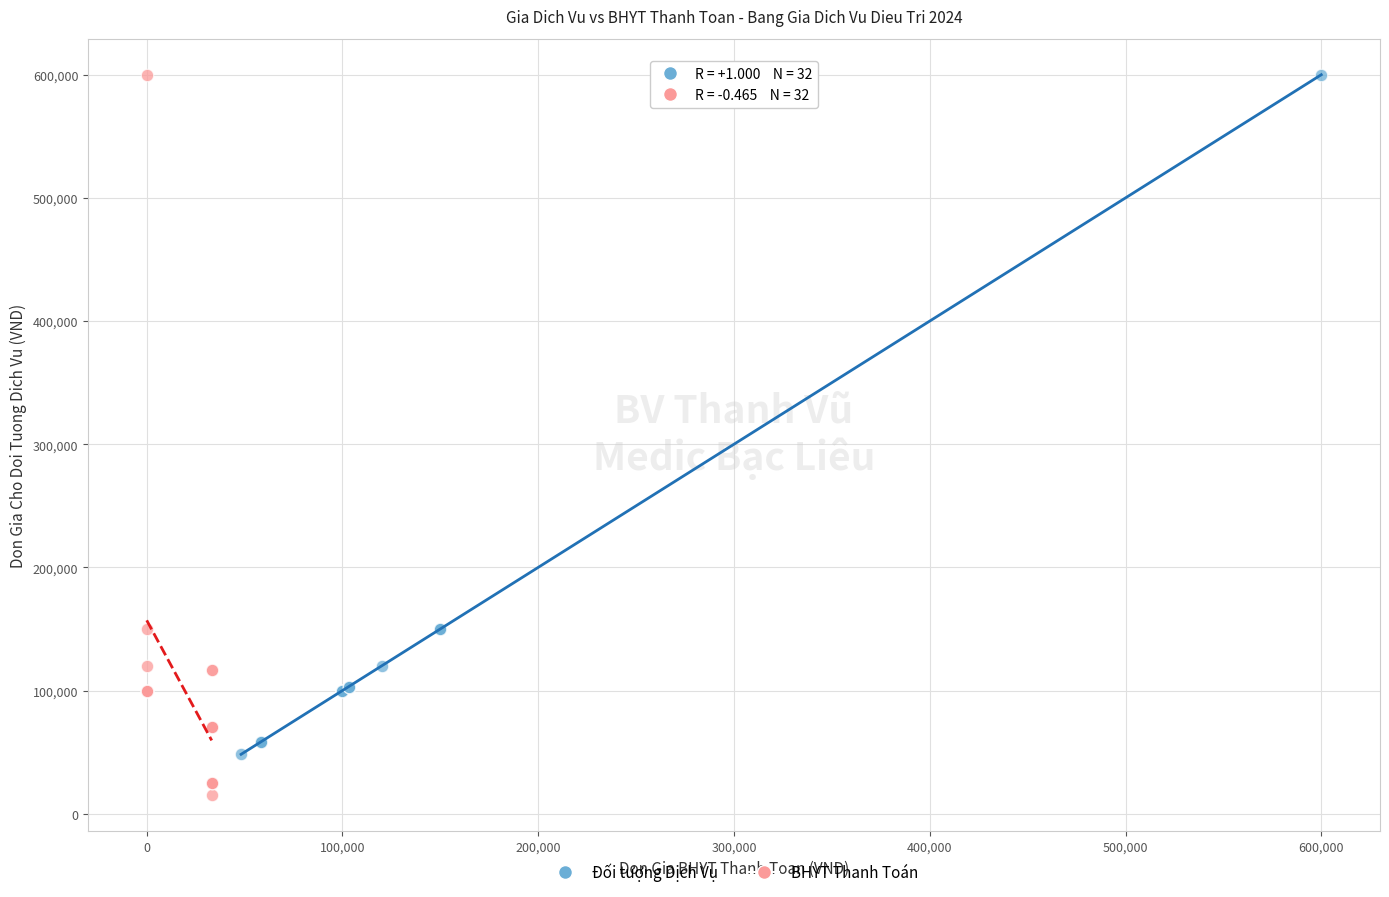

Which series reaches the minimum Y coordinate?

BHYT Thanh Toán